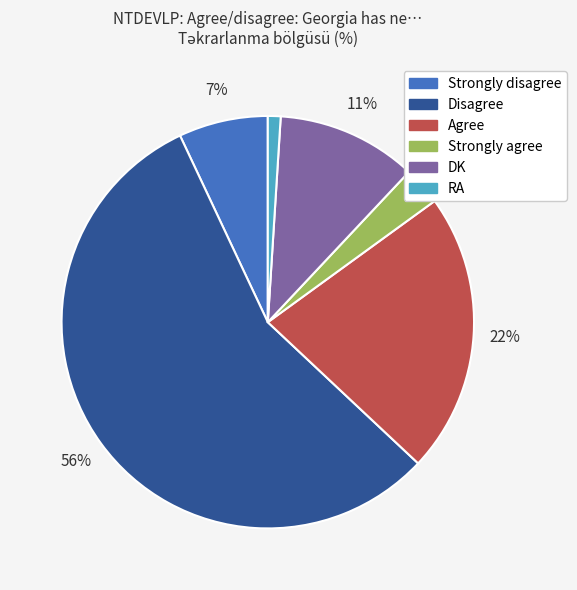

To the nearest percent, what portion does Disagree represent?

56%